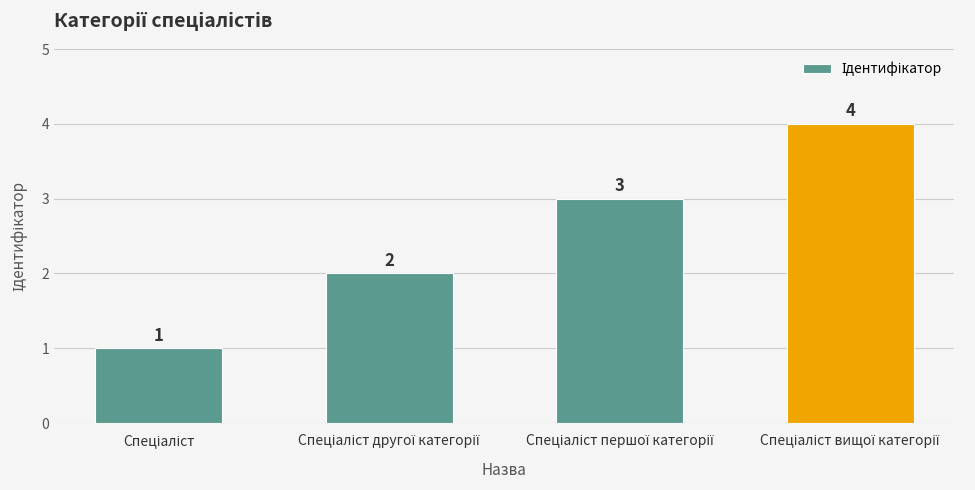

What is the maximum value shown in the chart?

4